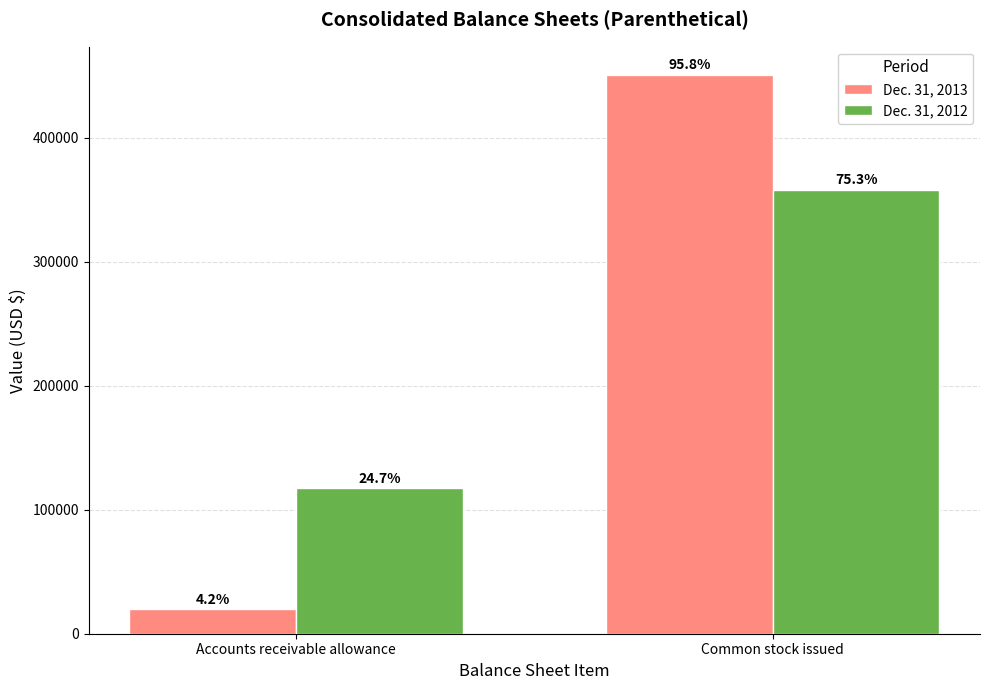

Between Common stock issued and Accounts receivable allowance, which is larger?

Common stock issued